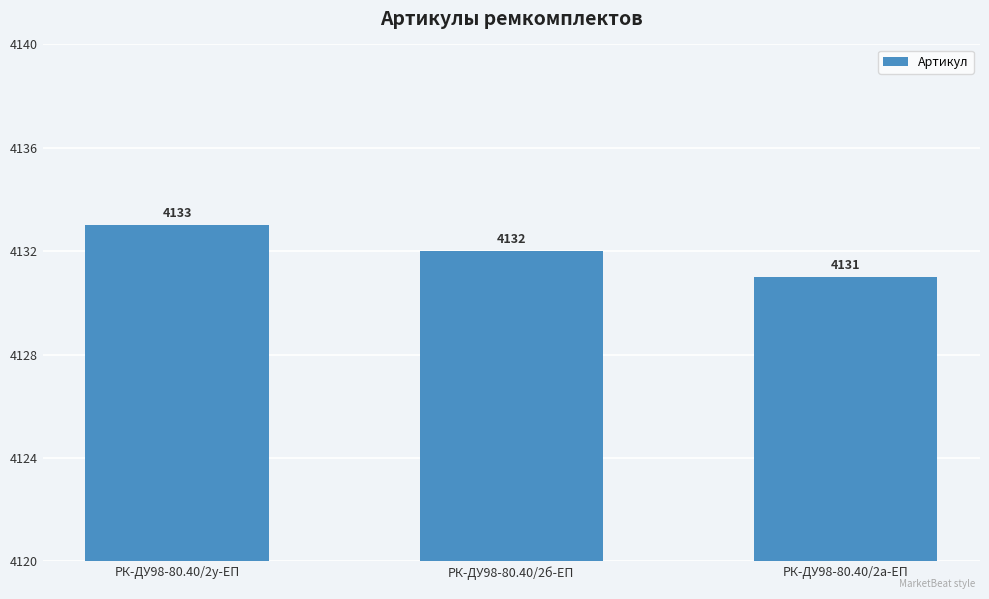

The chart shows a value of 954 at РК-ДУ98-80.40/2а-ЕП. True or false?

False